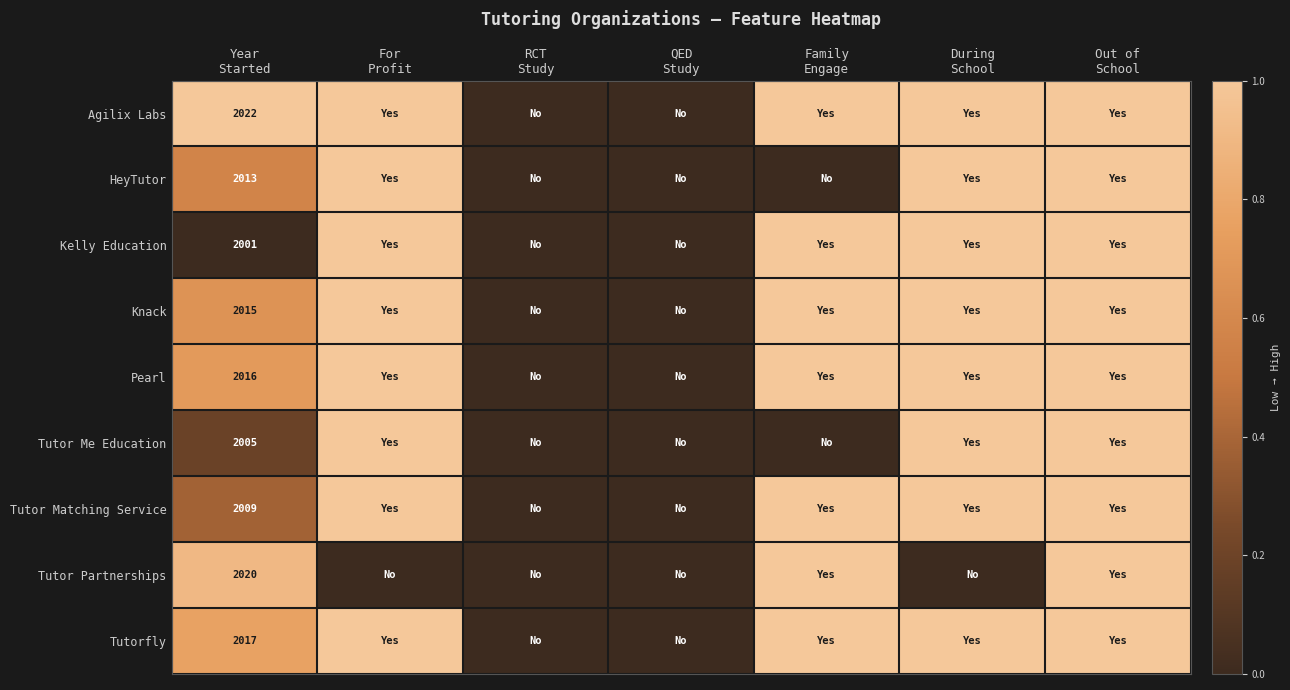

Where is Kelly Education nearest to the value 0?

Year Started